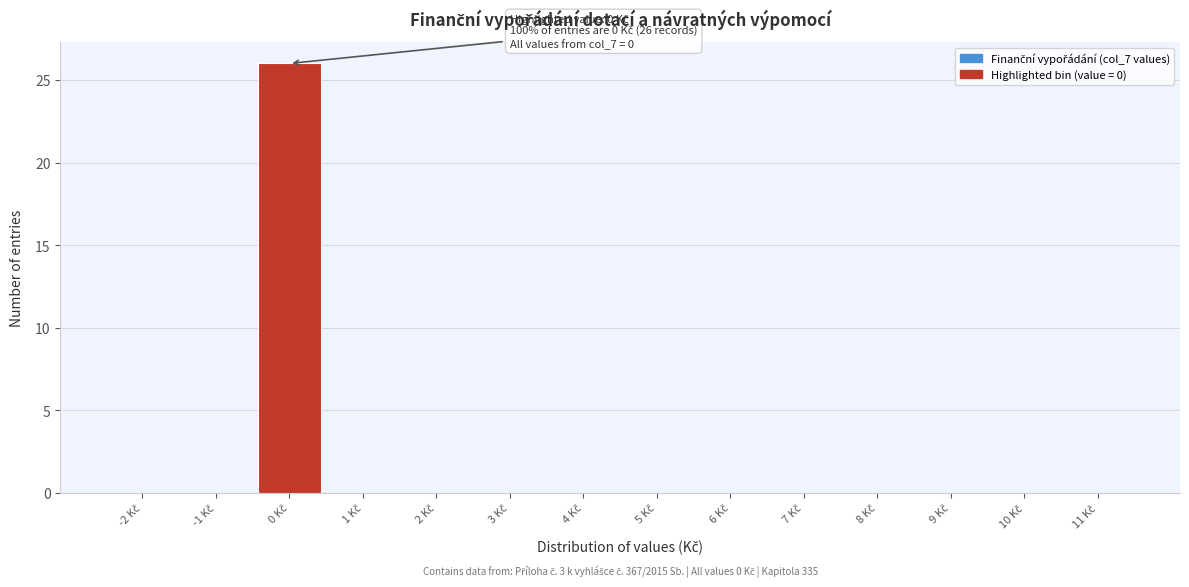

What is the maximum value shown in the chart?

26